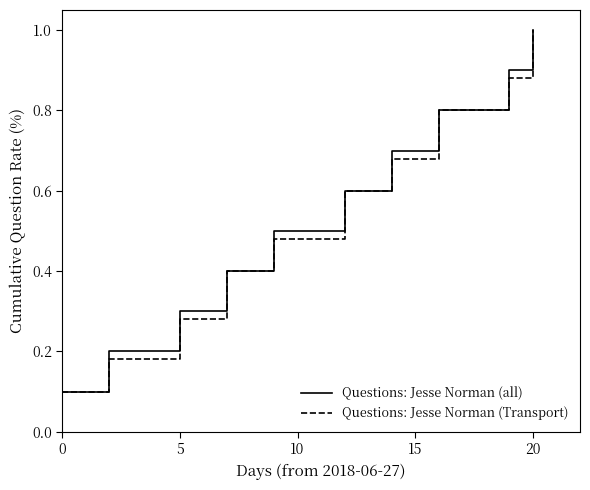

What is the highest value of the Questions: Jesse Norman (all) series?

1.0